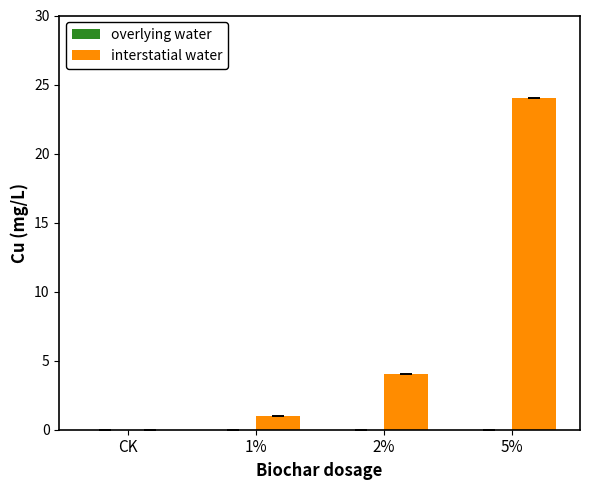

What is the sum of all values?

29